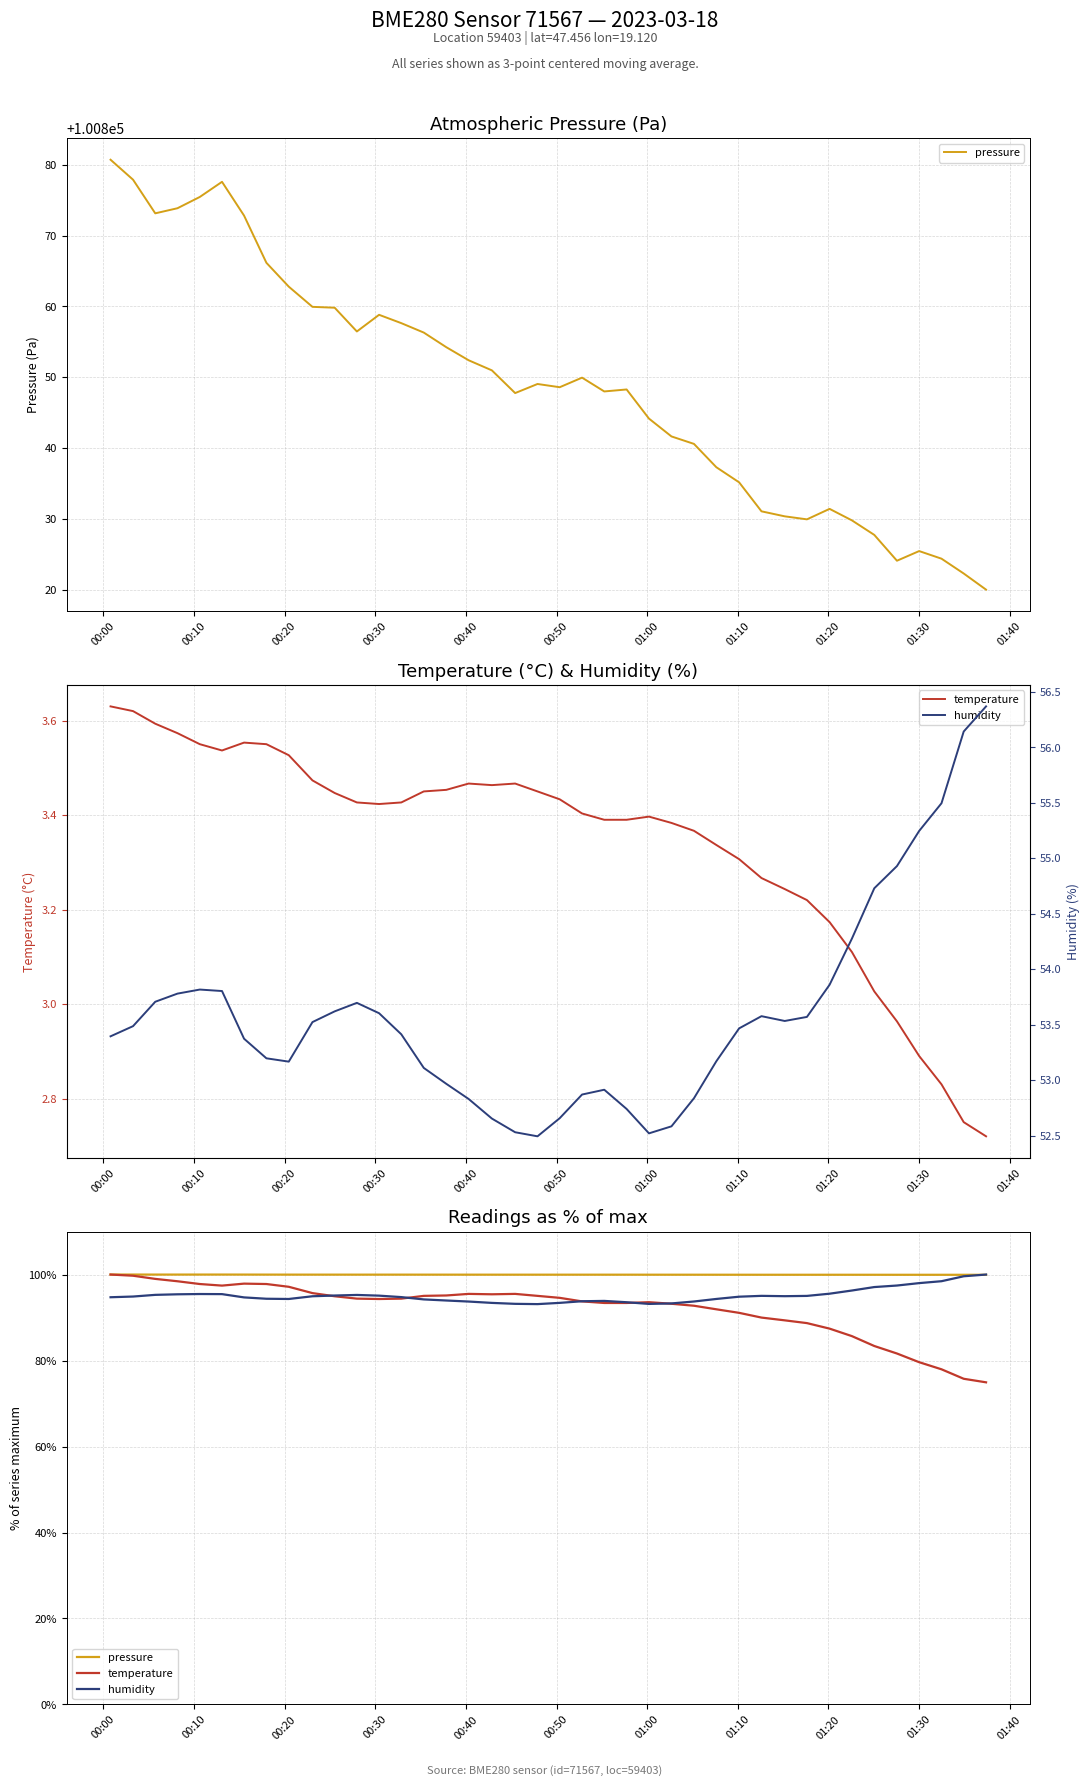

Does the chart have visible grid lines?

Yes